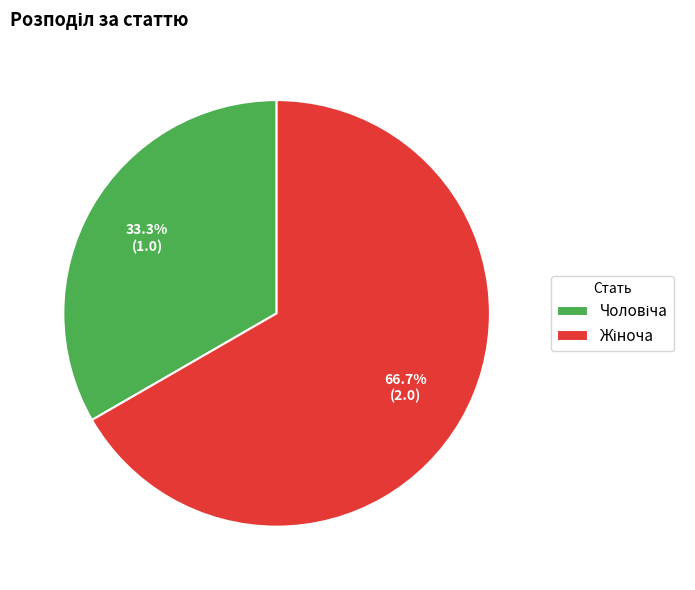

Is there a majority slice in this chart?

Yes